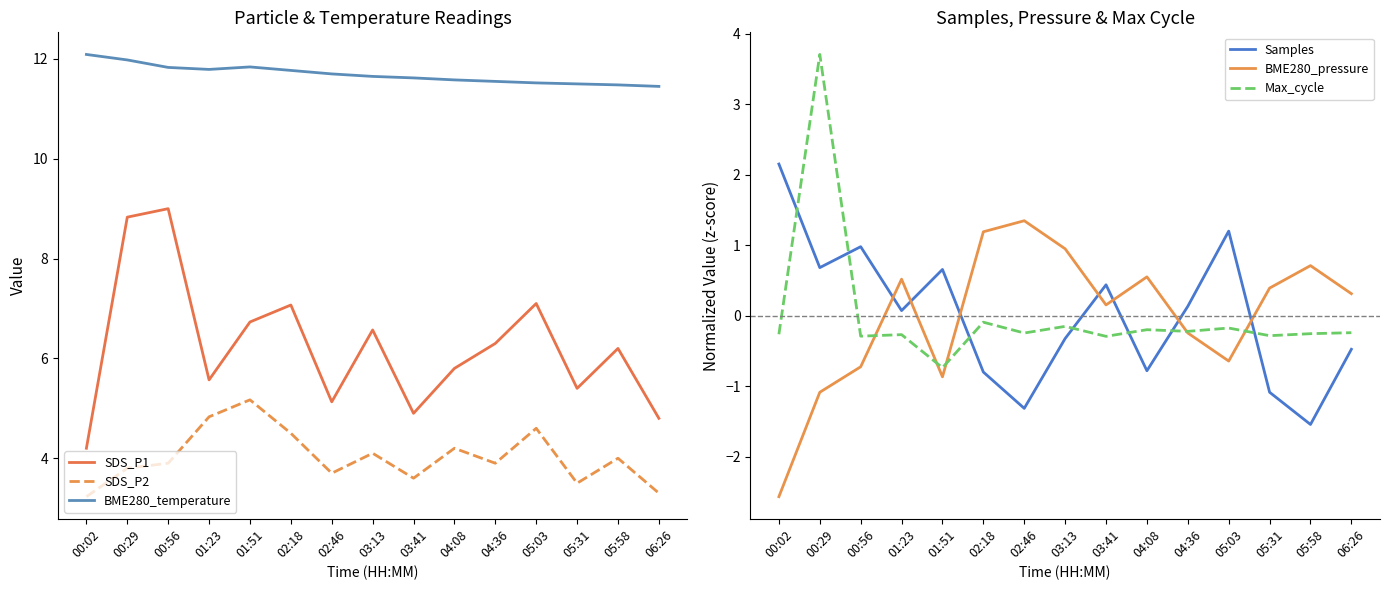

True or false: BME280_temperature has more than 2 interior local peaks.

False